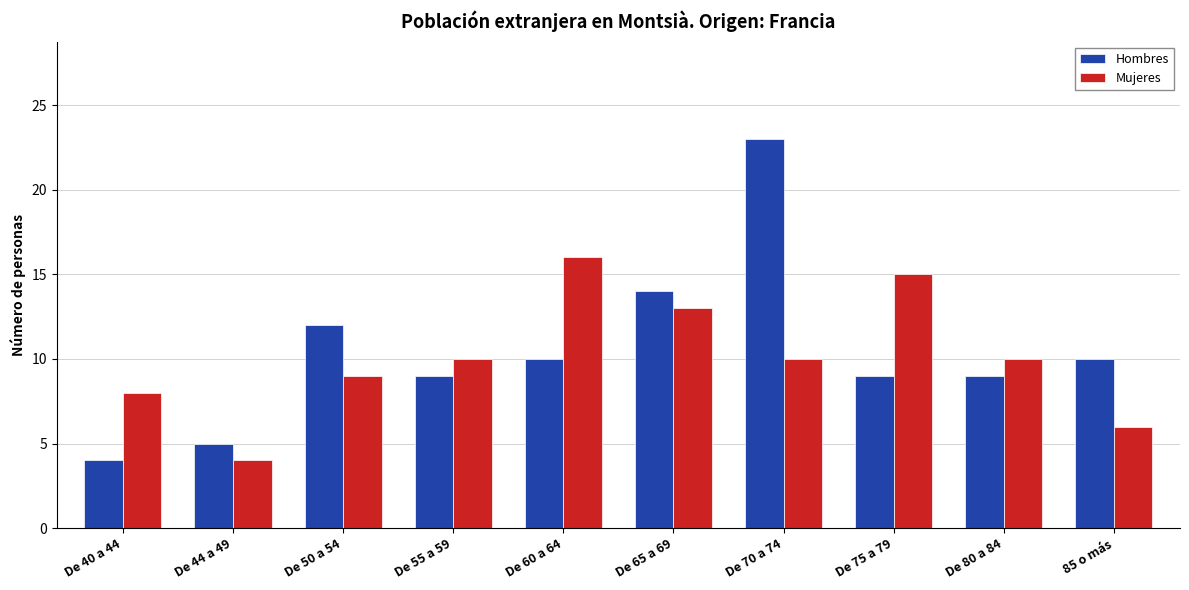

What is the lowest value of the Mujeres series?

4